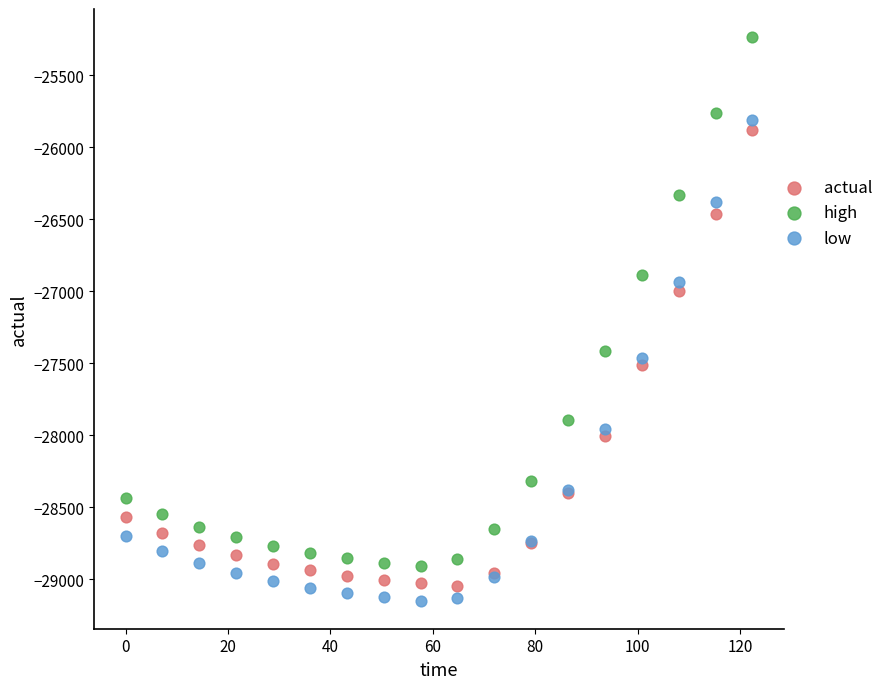

In the high series, what Y value is closest to -27071?

-26887.1